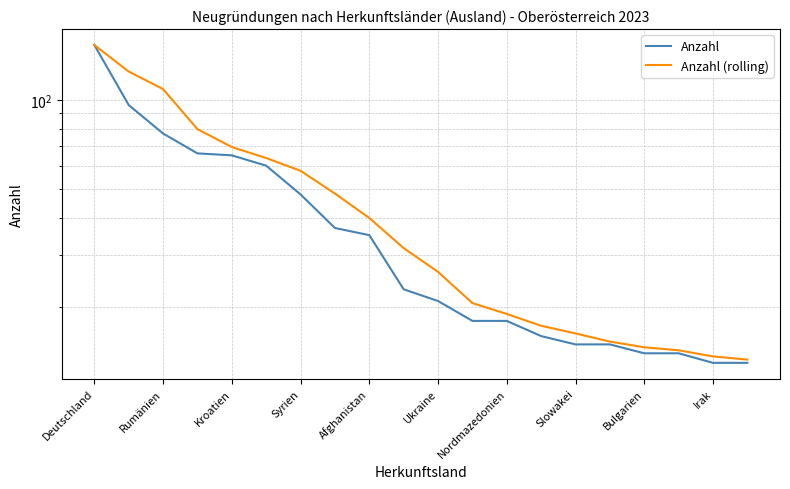

What is the sum of all Anzahl values?

817.0